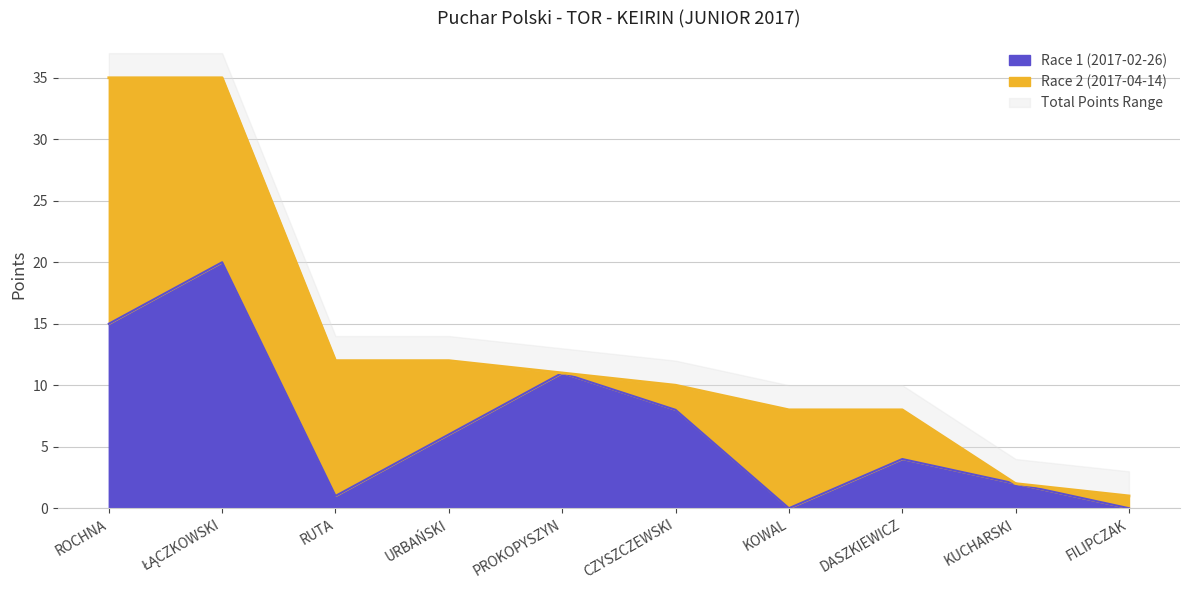

Rank the categories by value from highest to lowest.

ŁĄCZKOWSKI, ROCHNA, PROKOPYSZYN, CZYSZCZEWSKI, URBAŃSKI, DASZKIEWICZ, KUCHARSKI, RUTA, KOWAL, FILIPCZAK